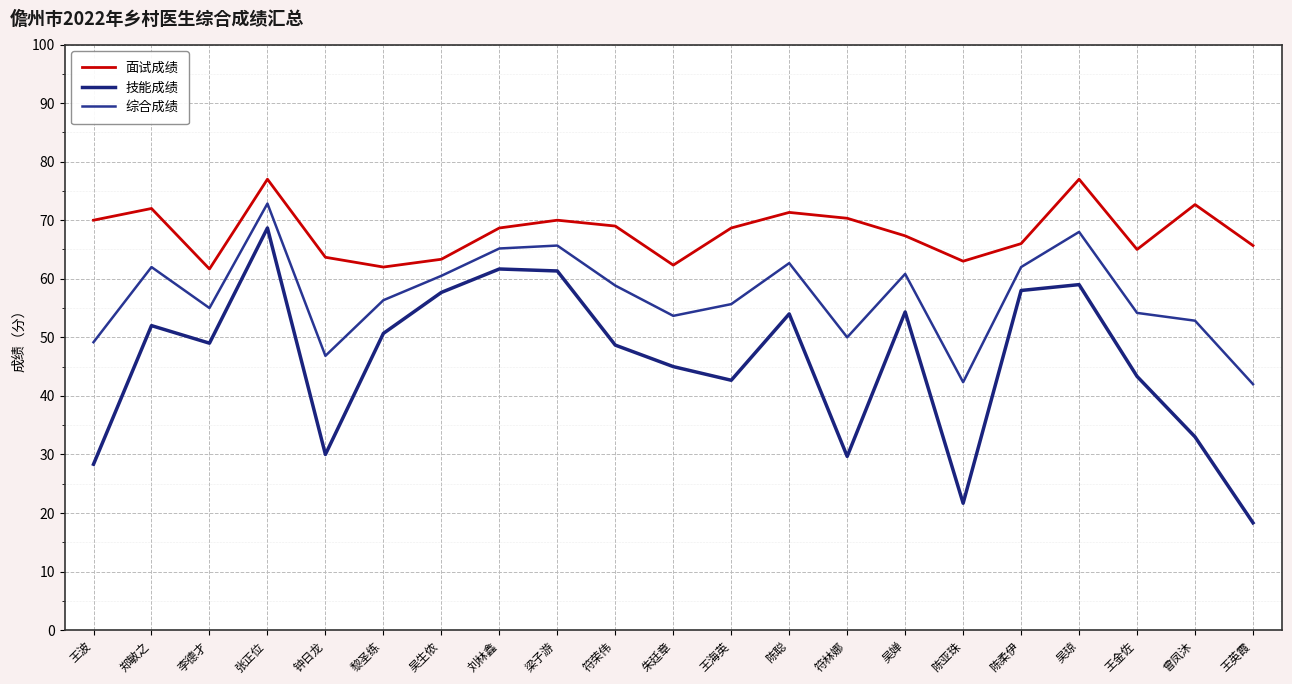

What are all the series names shown in the legend?

面试成绩, 技能成绩, 综合成绩